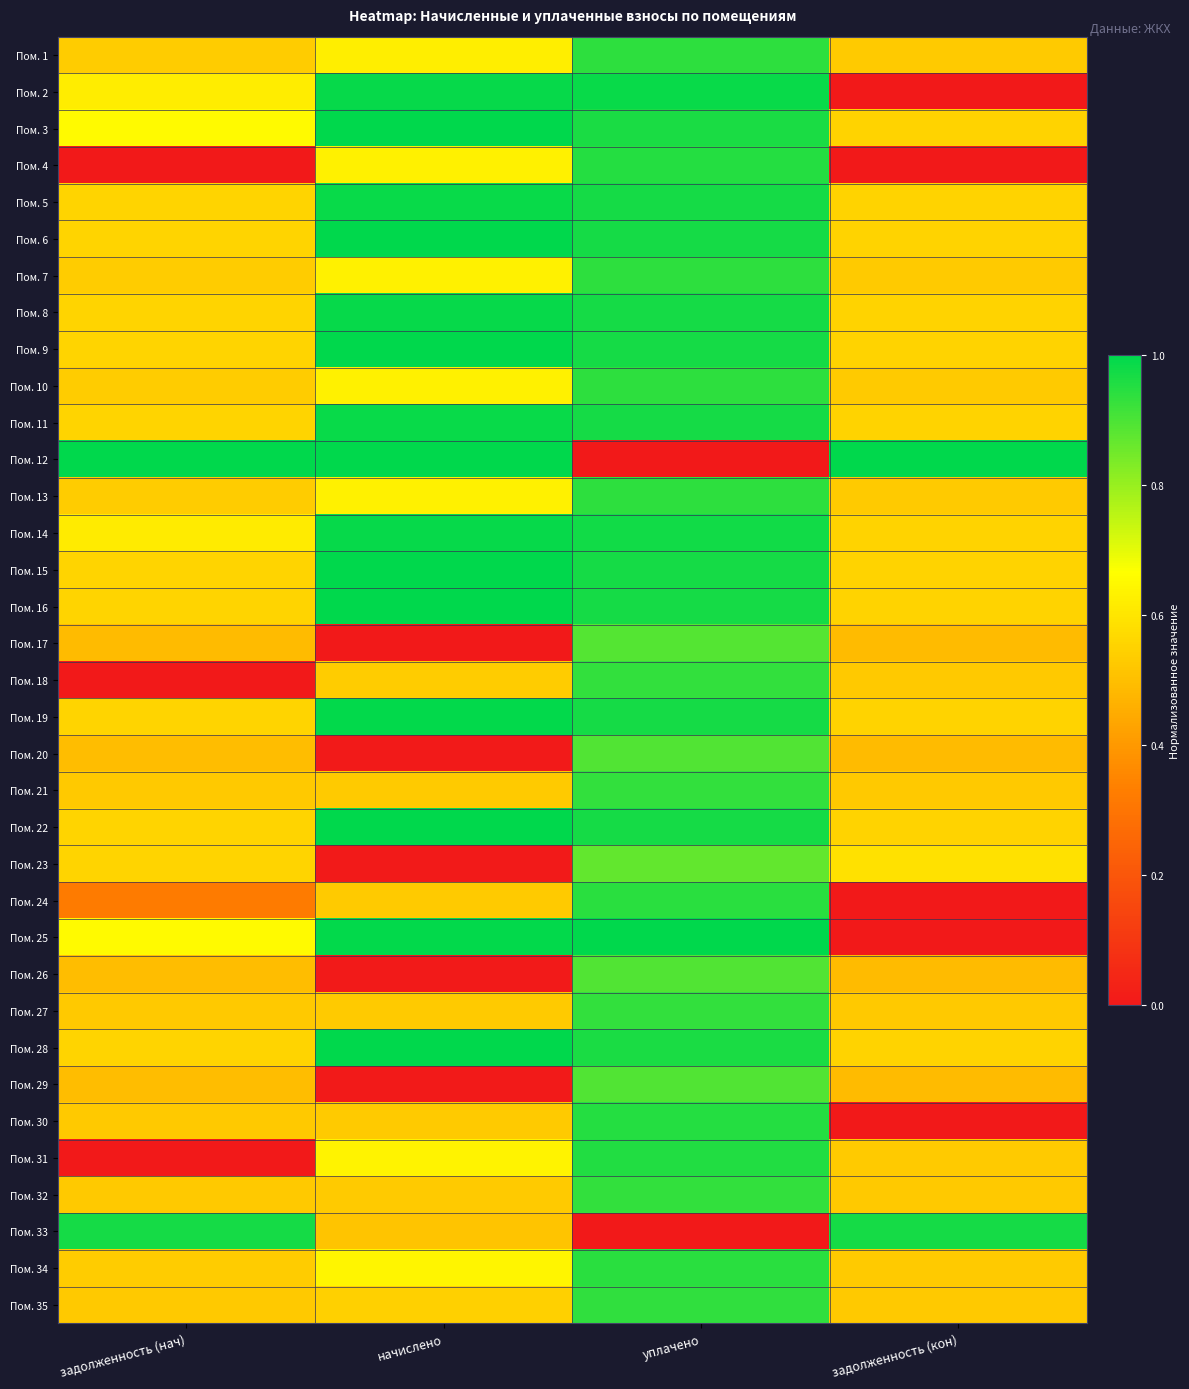

What is the spread (max minus min) of values at начислено?

1.0